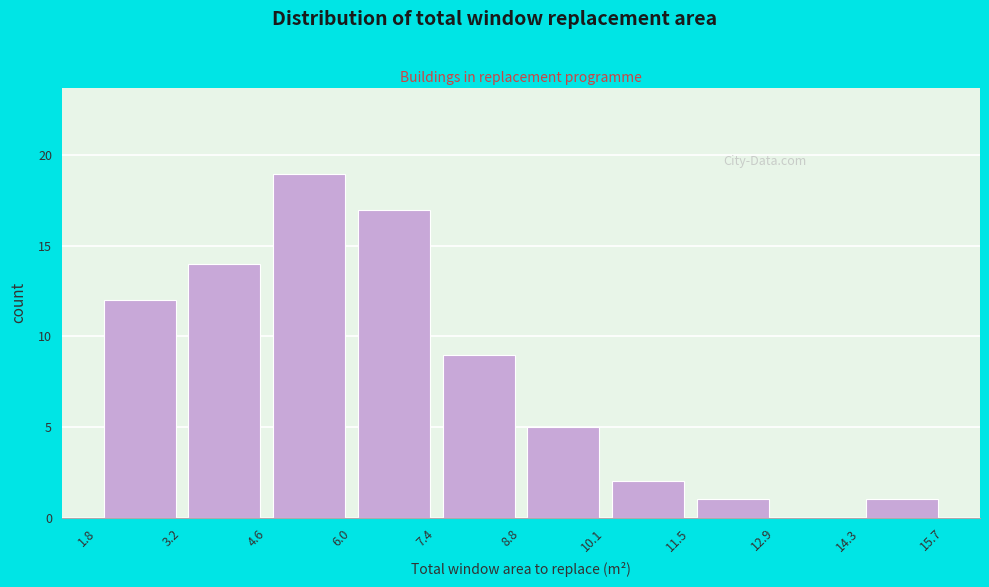

Reading left to right, list every bar in this chart as the range it spans on the x-axis followed by its height. The values are not printed on the chart, so give them approximately, as read against the axis.

1.8 to 3.2: 12
3.2 to 4.6: 14
4.6 to 6.0: 19
6.0 to 7.4: 17
7.4 to 8.8: 9
8.8 to 10.1: 5
10.1 to 11.5: 2
11.5 to 12.9: 1
12.9 to 14.3: 0
14.3 to 15.7: 1